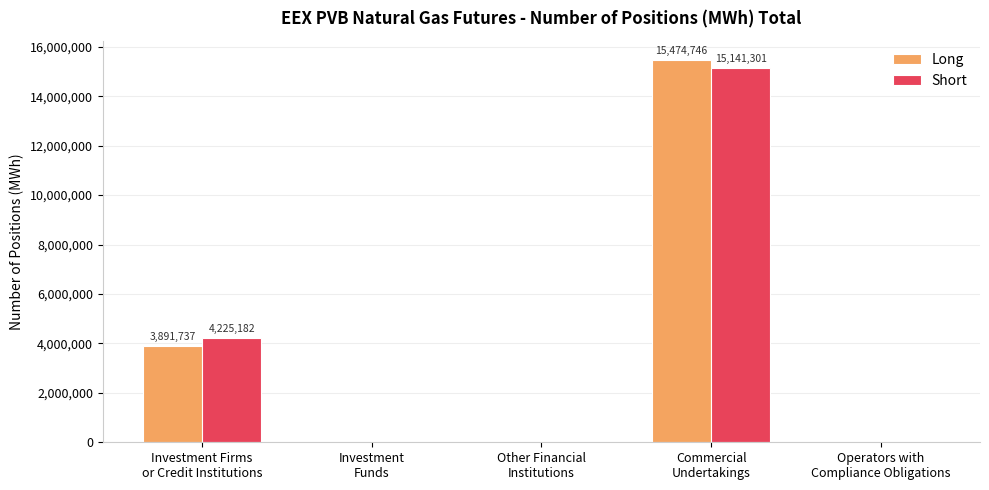

Count the number of categories in the chart.

5